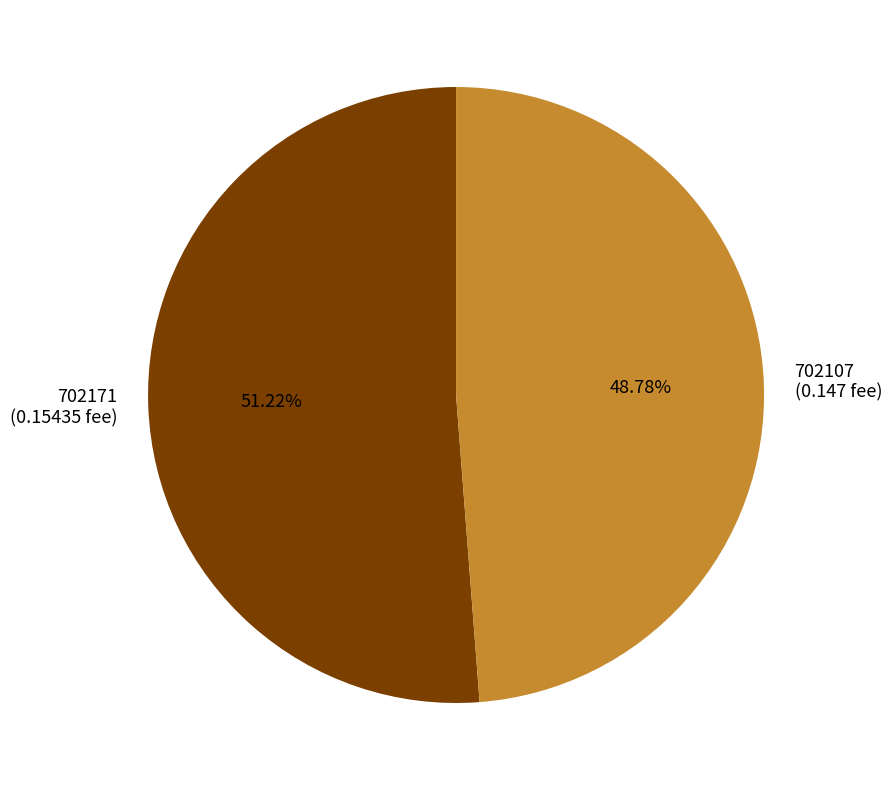

Between 702107 and 702171, which is larger?

702171